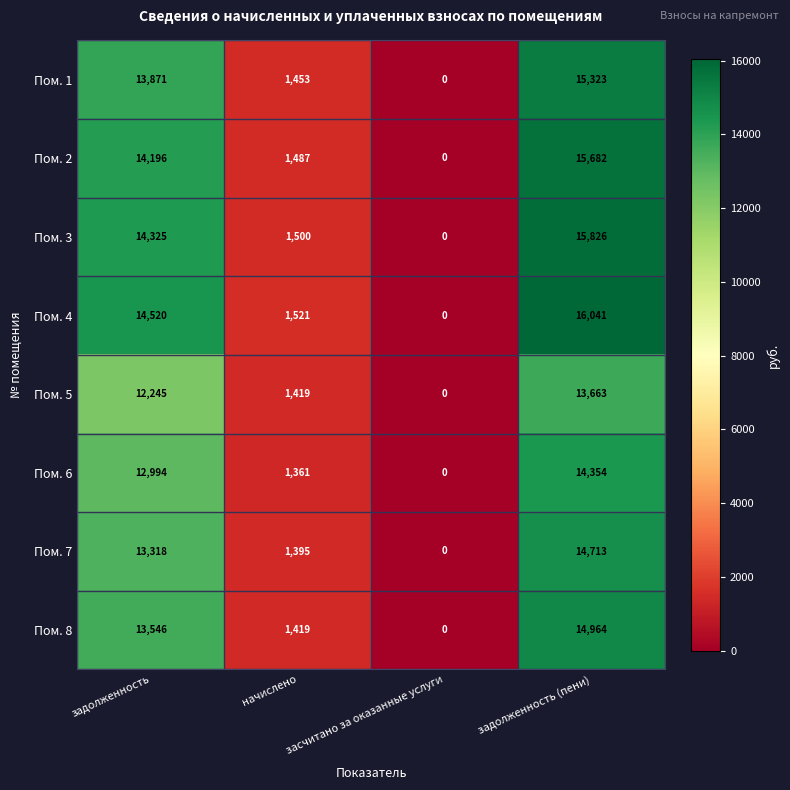

Rank the categories by Пом. 5 value from lowest to highest.

засчитано за оказанные услуги, начислено, задолженность, задолженность (пени)